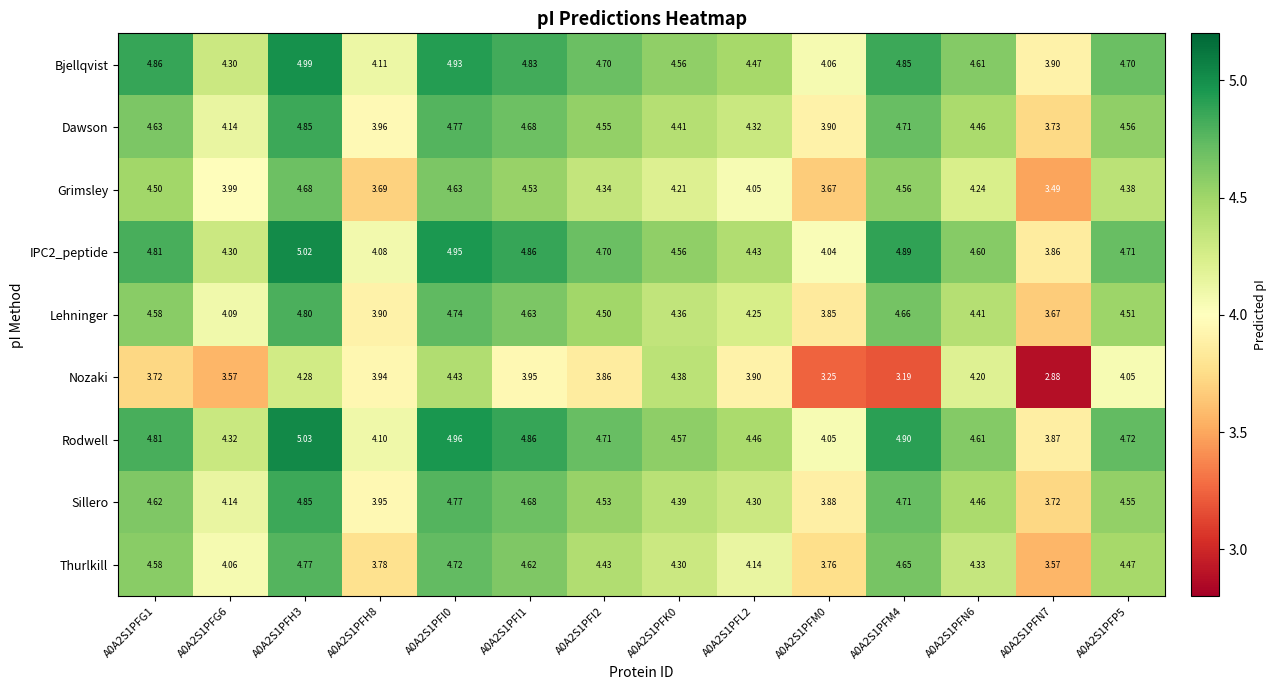

Between A0A2S1PFK0 and A0A2S1PFM4, which series saw the biggest shift?

Nozaki